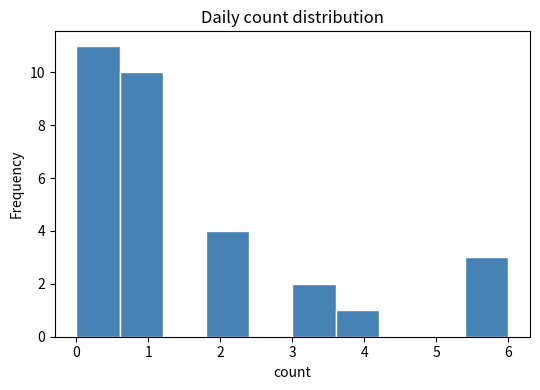

Reading left to right, list every bar in this chart as the range it spans on the x-axis followed by its height. The values are not printed on the chart, so give them approximately, as read against the axis.

0.0 to 0.6: 11
0.6 to 1.2: 10
1.2 to 1.8: 0
1.8 to 2.4: 4
2.4 to 3.0: 0
3.0 to 3.6: 2
3.6 to 4.2: 1
4.2 to 4.8: 0
4.8 to 5.4: 0
5.4 to 6.0: 3